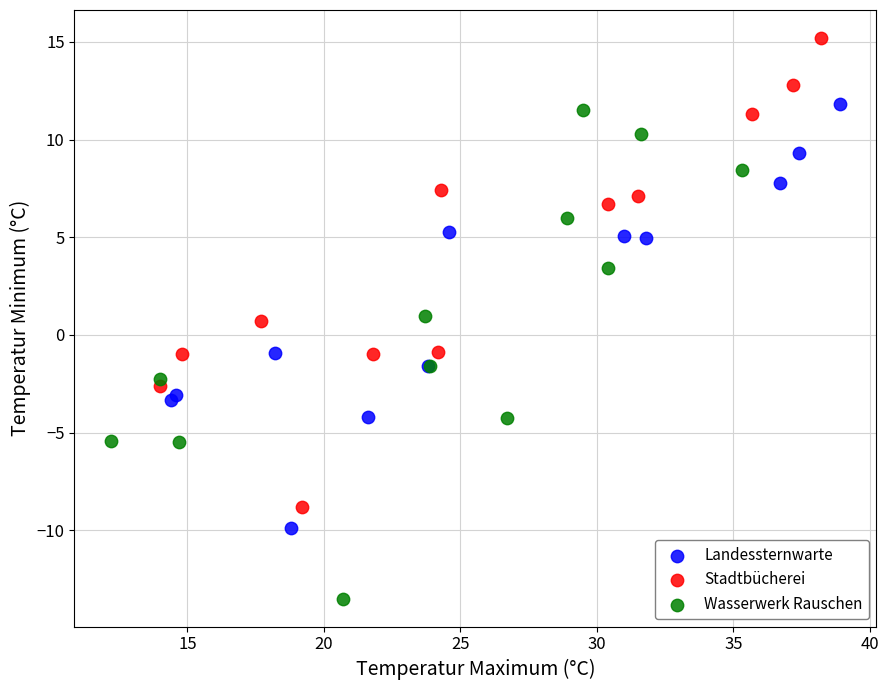

Which series contains the highest Y value?

Stadtbücherei